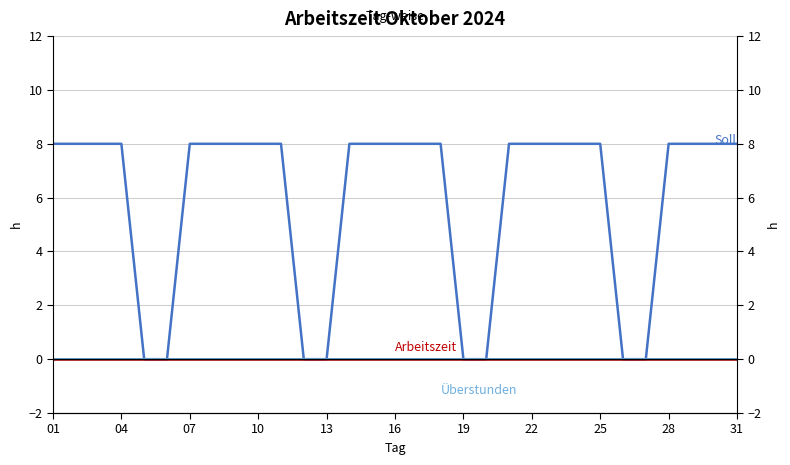

How many data points in Soll are less than 8?

8